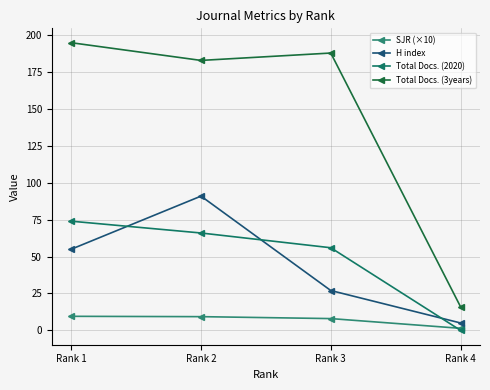

What is the total value across all series at Rank 3?

279.0